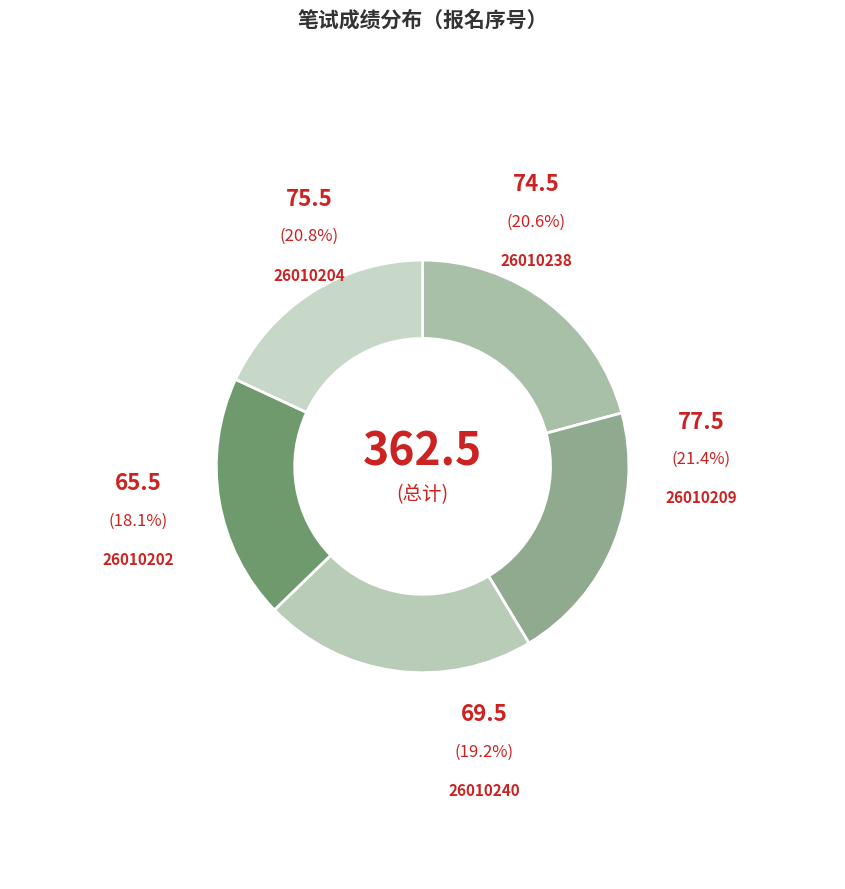

Approximately how many times larger is the value at 26010202 compared to 26010204?

0.9